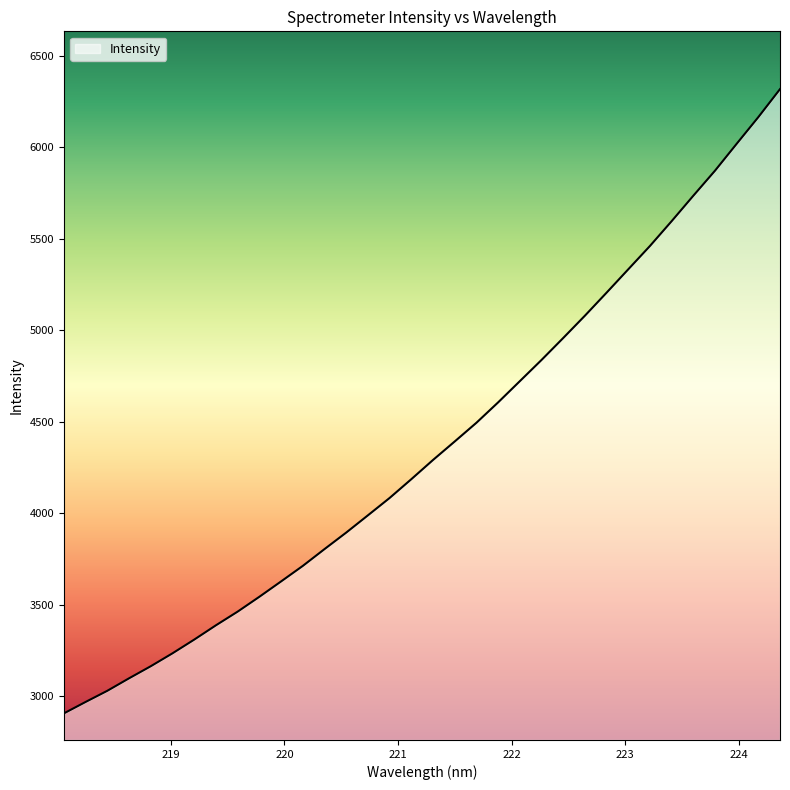

What is the greatest value displayed?

6316.3